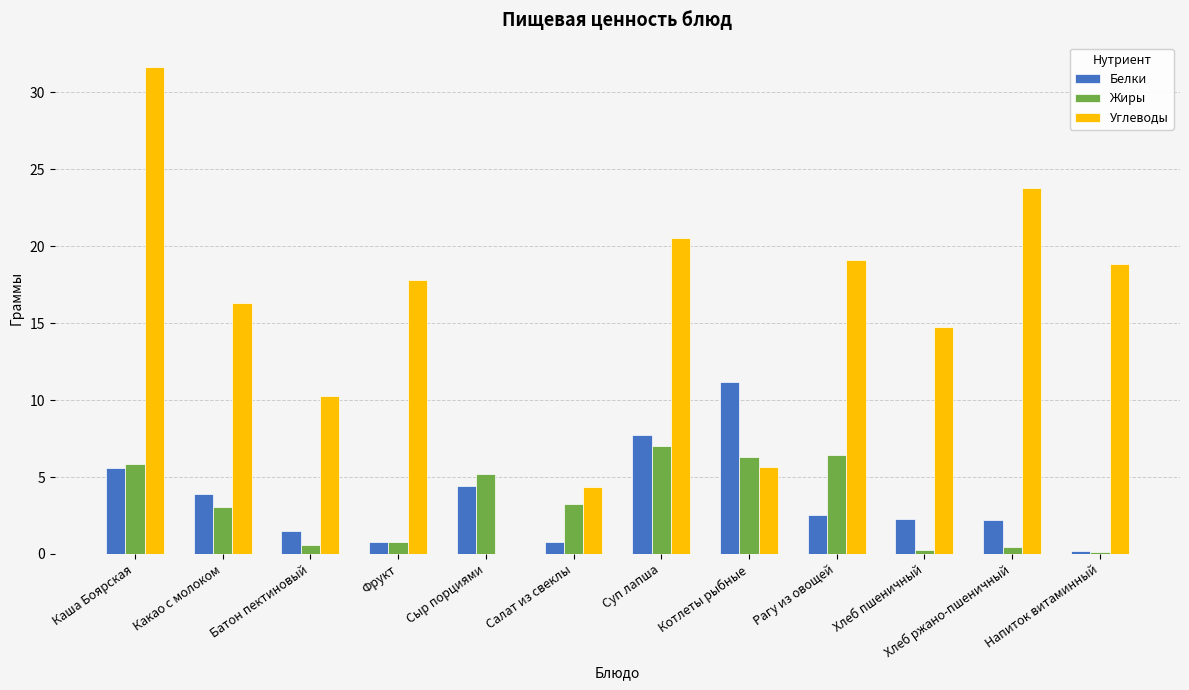

What is the maximum value for Жиры?

7.0